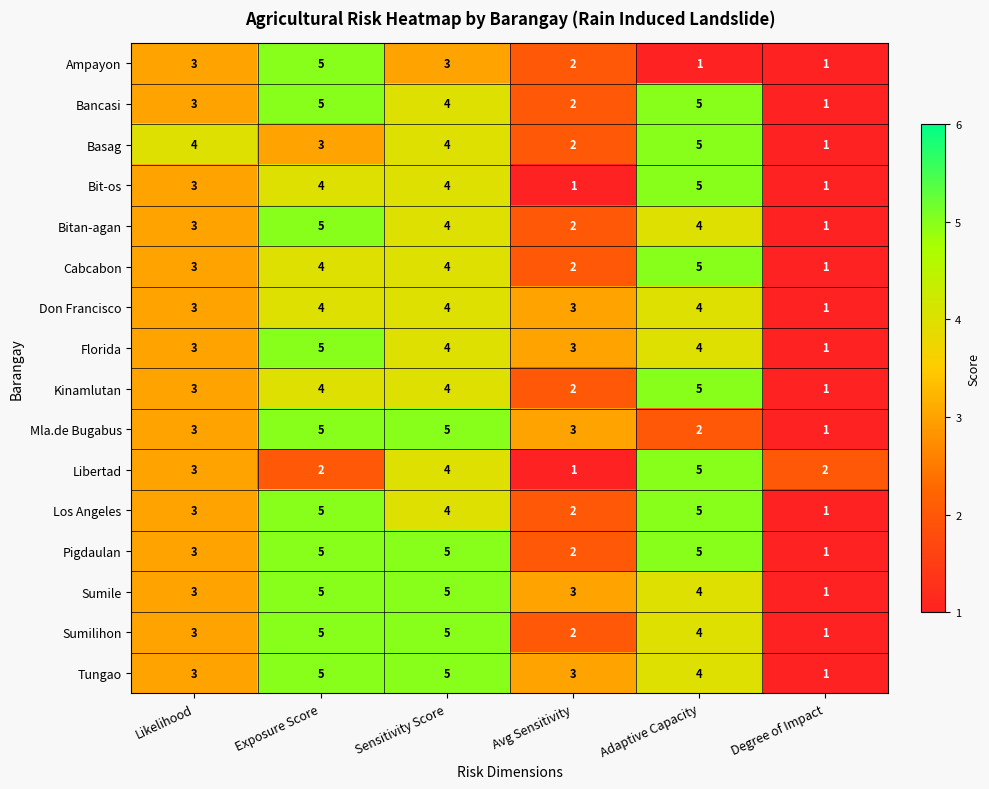

What is the sum of all Don Francisco values?

19